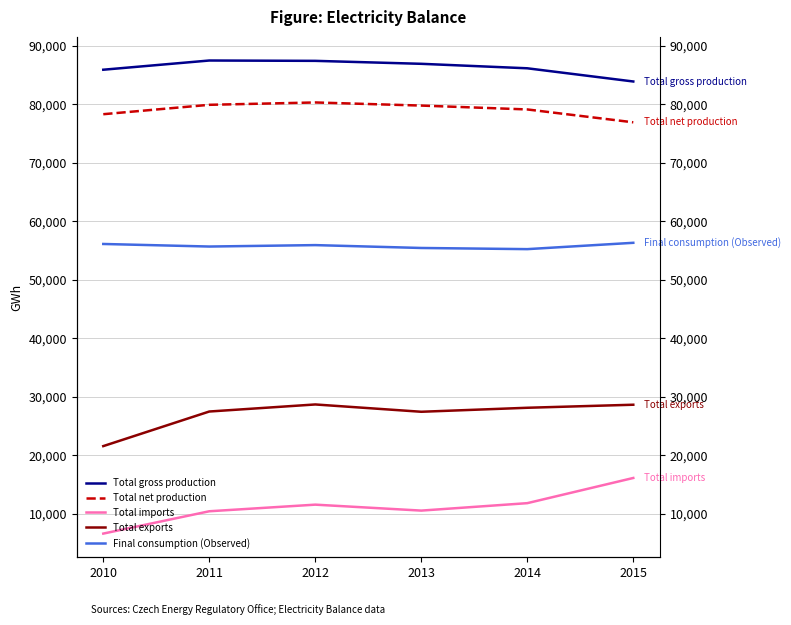

The value of Total imports at 2012 is 20806. True or false?

False